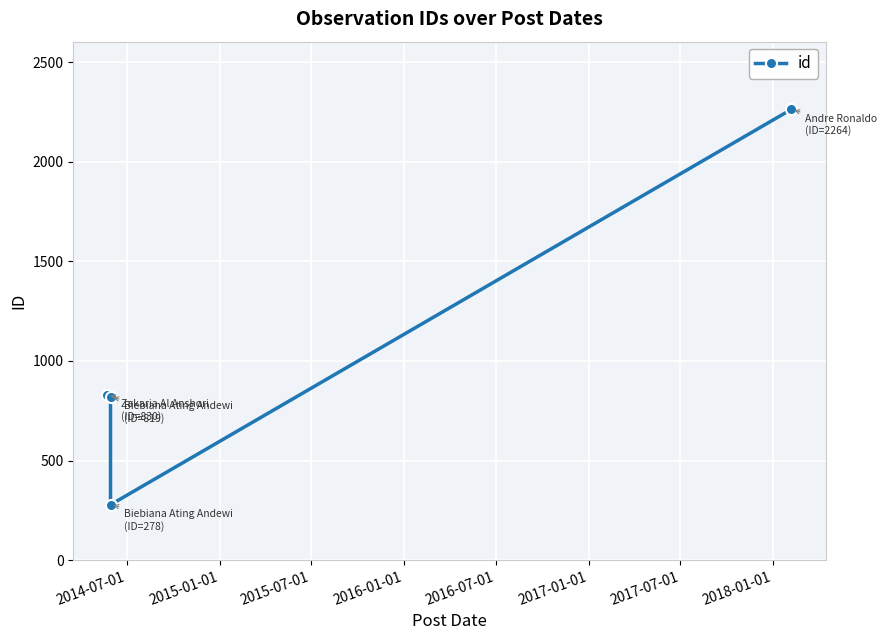

What is the smallest value displayed?

278